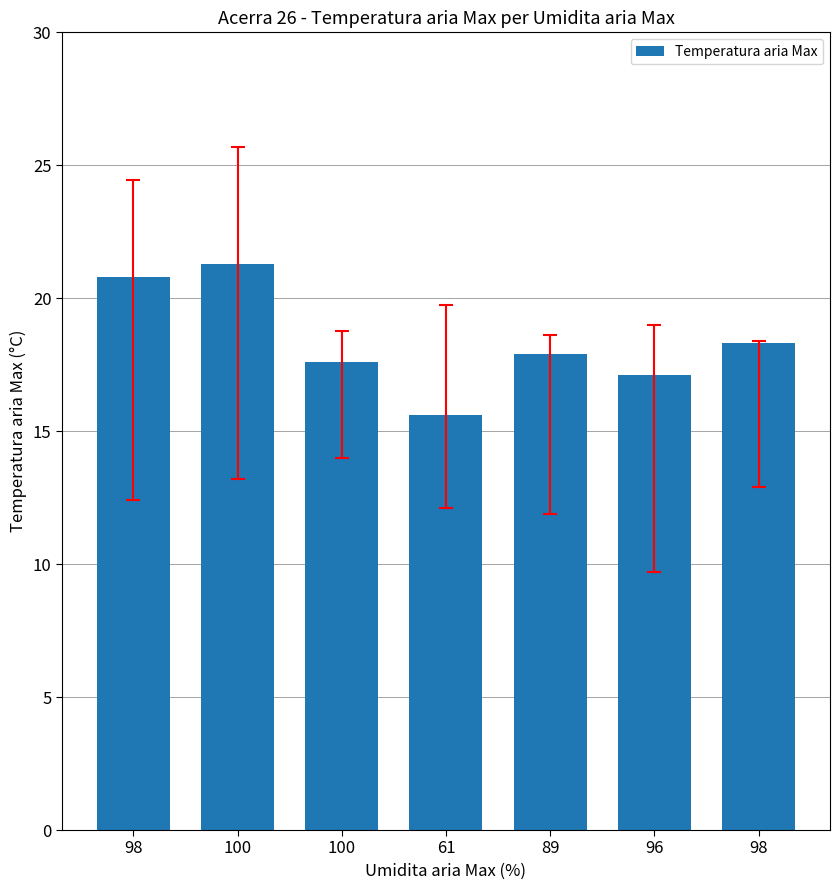

List the labels in order of value, smallest first.

61, 96, 100, 89, 98, 98, 100